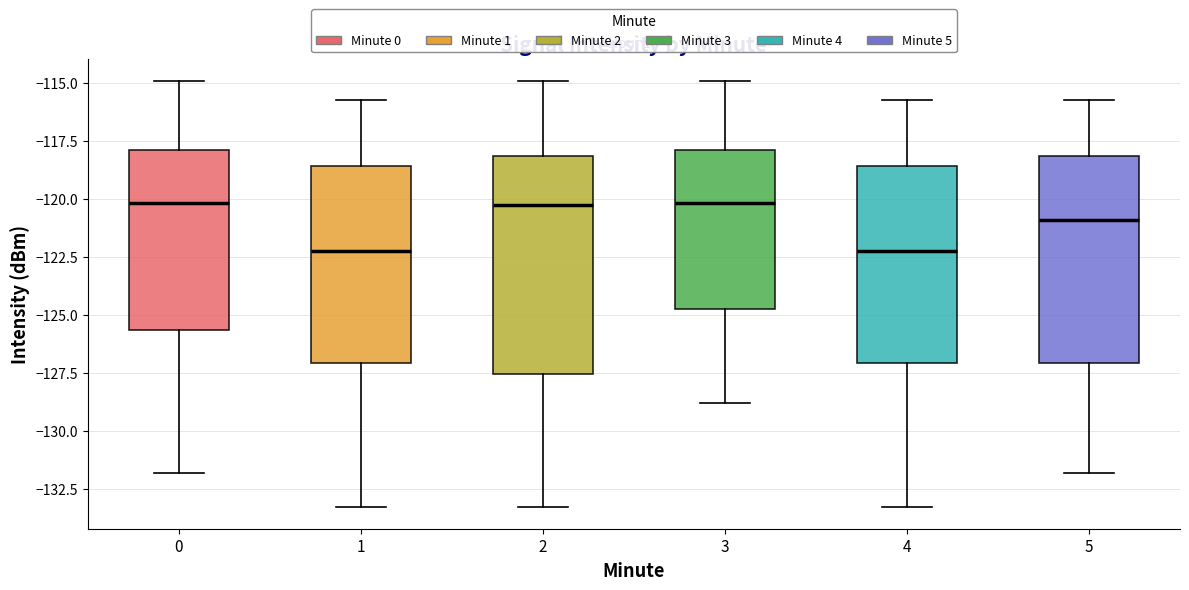

Reading left to right, read every box against the y-axis: the position of its median line, the range the box covers, and the ends of its whiskers. The values are not printed on the chart, so give them approximately, as read against the axis.

0: median -120.0, box -125.5 to -118.0, whiskers -132.0 to -115.0
1: median -122.5, box -127.0 to -118.5, whiskers -133.5 to -116.0
2: median -120.5, box -127.5 to -118.0, whiskers -133.5 to -115.0
3: median -120.0, box -125.0 to -118.0, whiskers -129.0 to -115.0
4: median -122.5, box -127.0 to -118.5, whiskers -133.5 to -116.0
5: median -121.0, box -127.0 to -118.0, whiskers -132.0 to -116.0